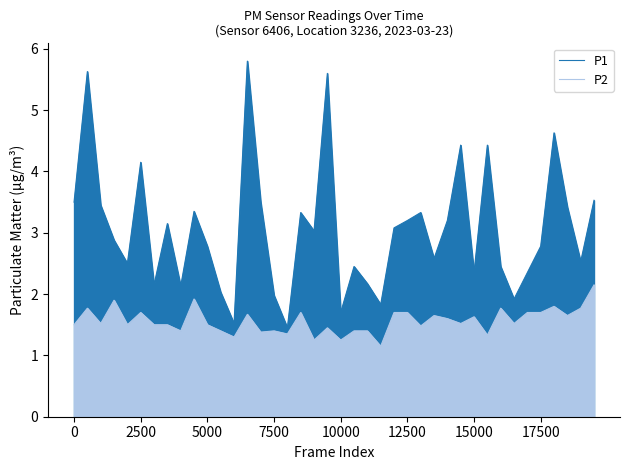

What is the spread (max minus min) of values at 22?

0.8